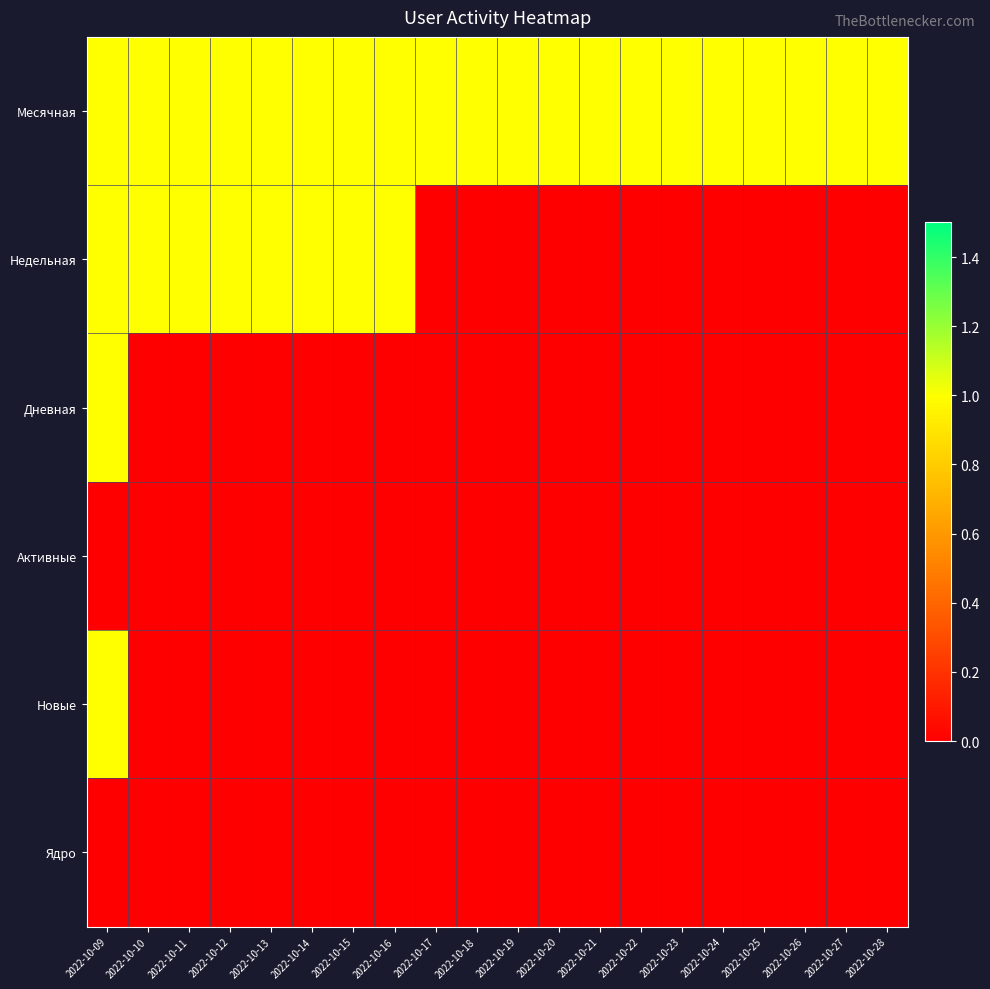

At 2022-10-10, list the series in order from smallest to largest.

Дневная, Активные, Новые, Ядро, Месячная, Недельная